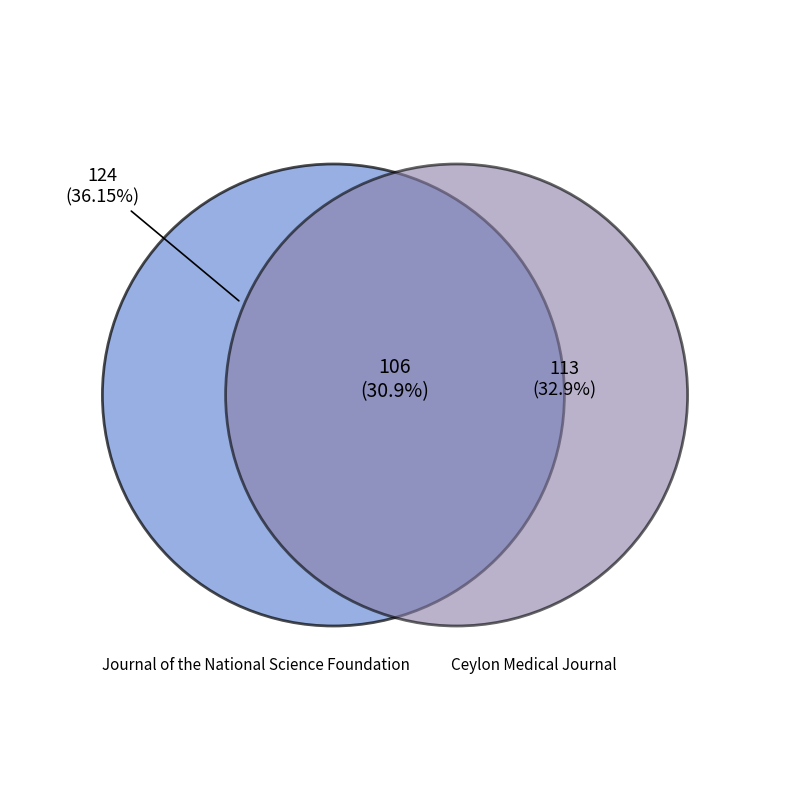

Is Journal of the National Science Council the majority of the pie?

No